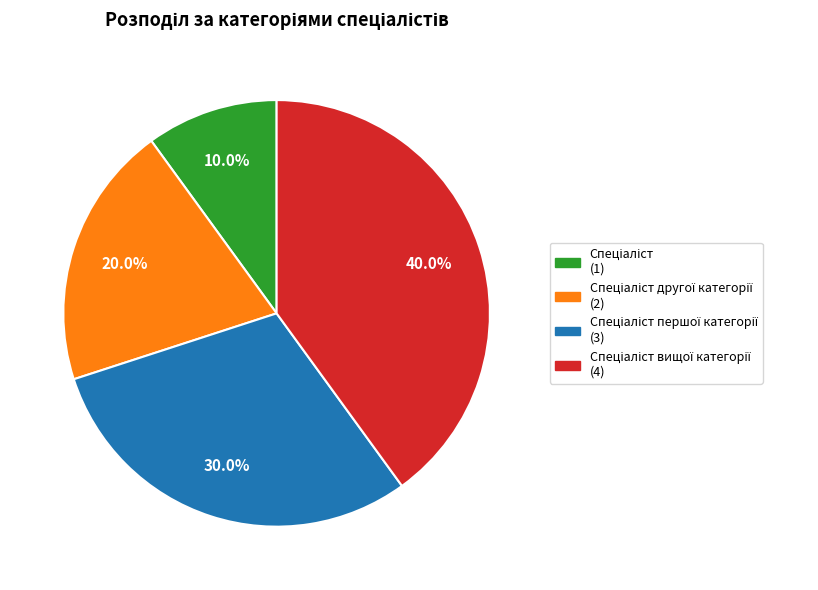

Is there any slice that represents more than half of the pie?

No